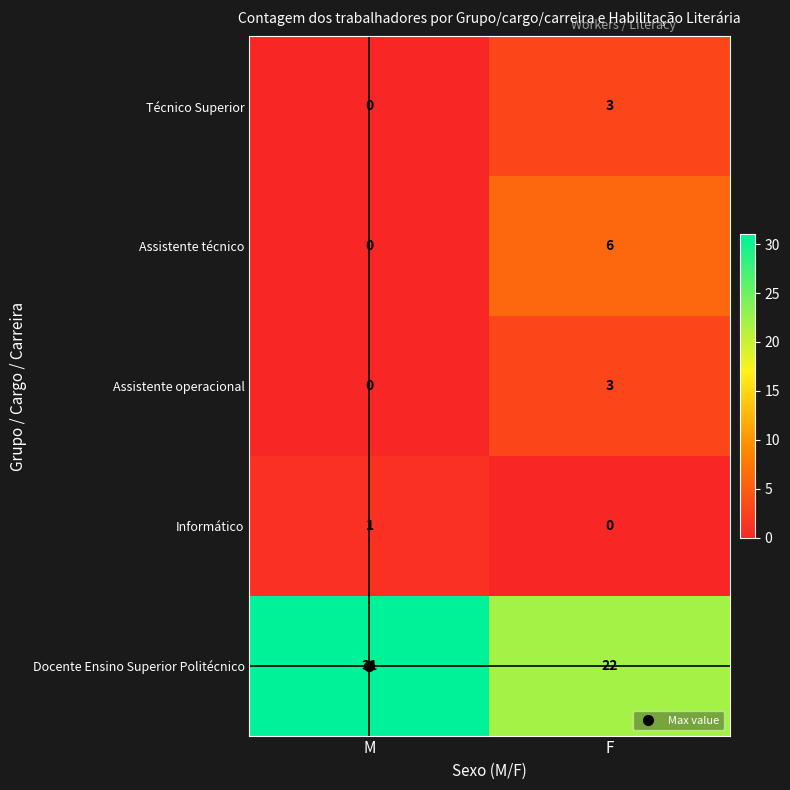

List the labels in order of Assistente operacional value, smallest first.

M, F